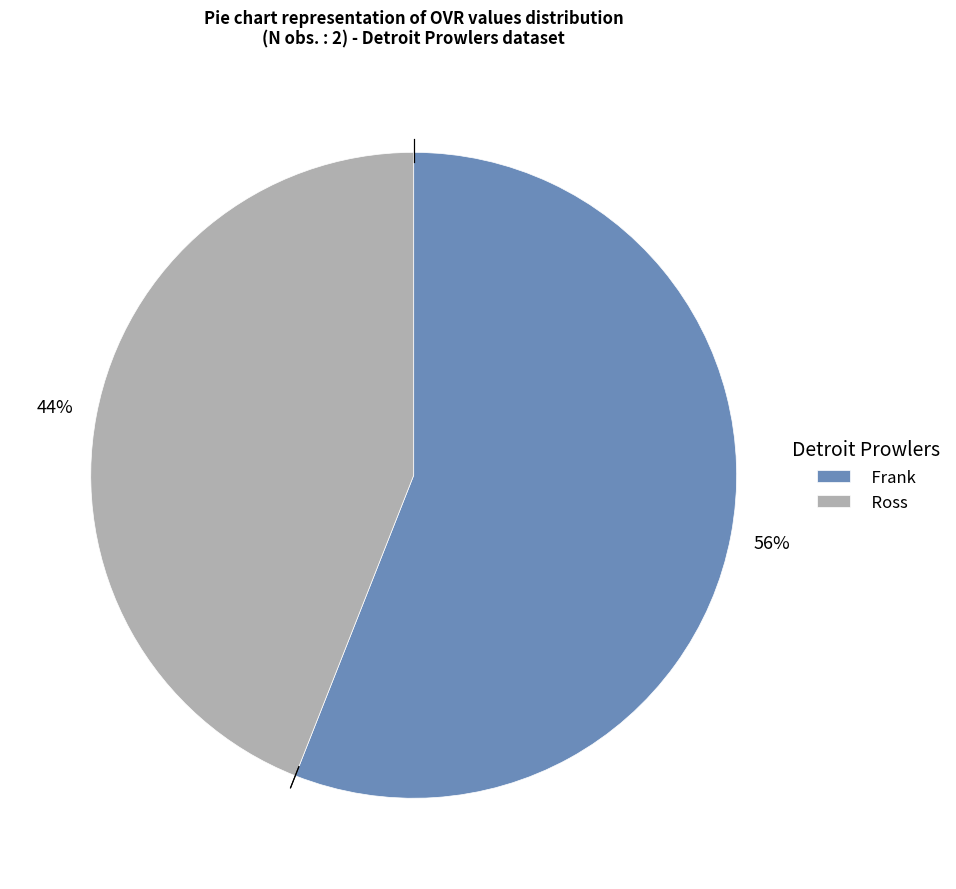

Is there a majority slice in this chart?

Yes